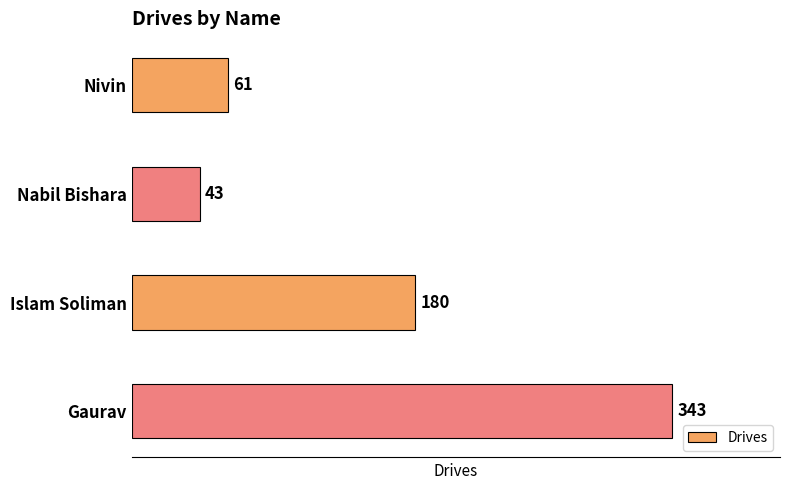

What is the change in value from Nivin to Islam Soliman?

+119